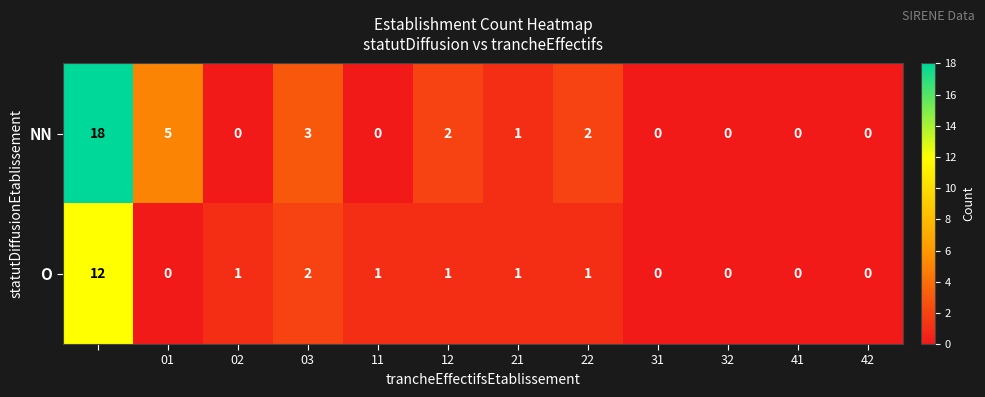

What is the difference between the maximum and minimum values in the NN series?

18